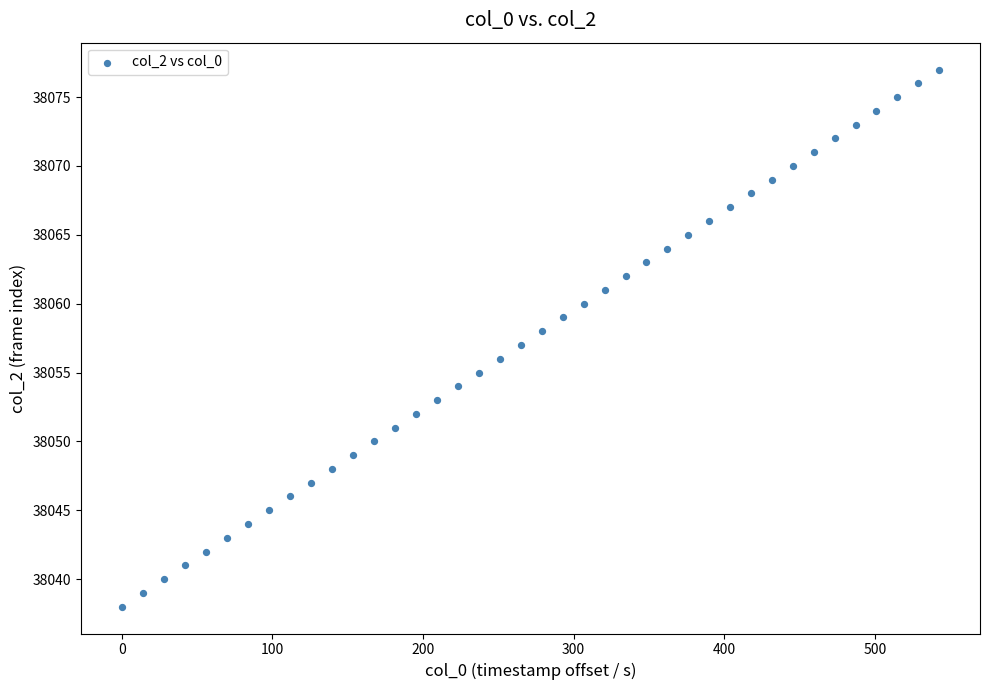

What is the range of Y values (max minus min)?

39